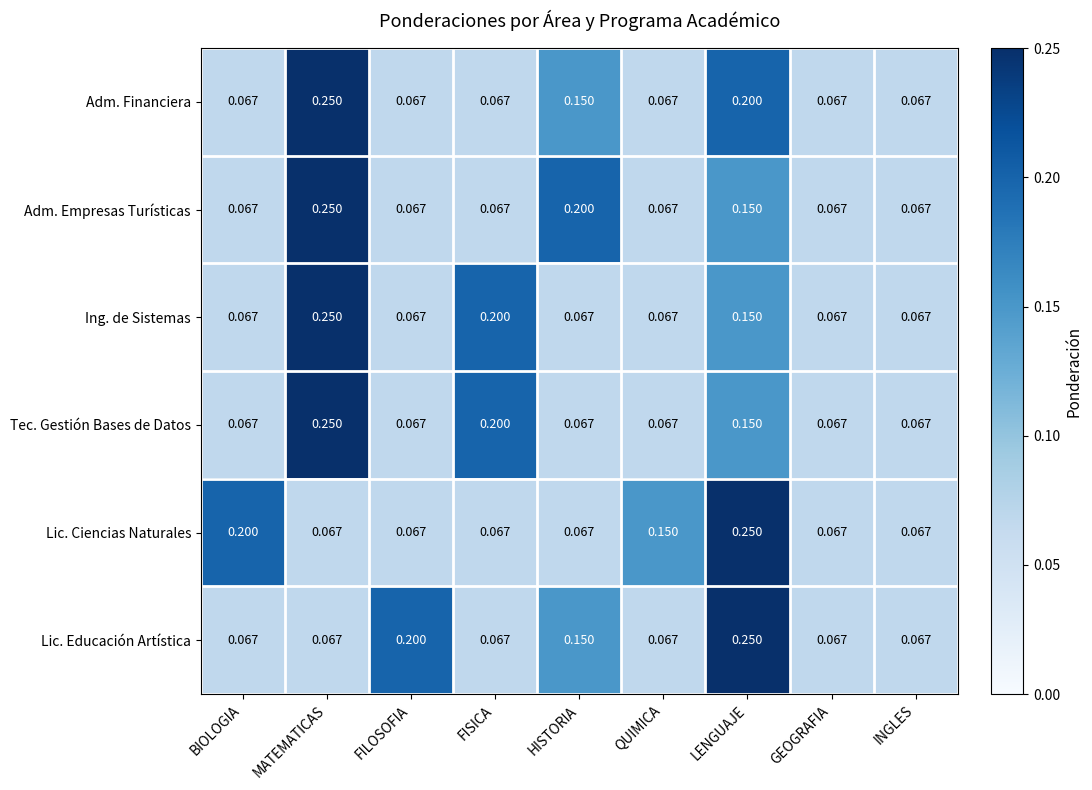

At which category is the sum across all series the highest?

LENGUAJE